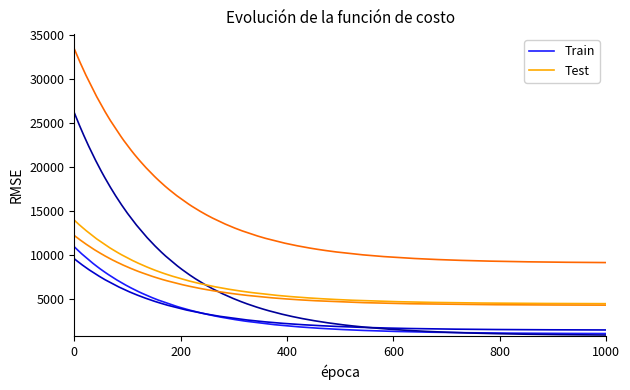

What is the minimum value for Fascia C Train?

1215